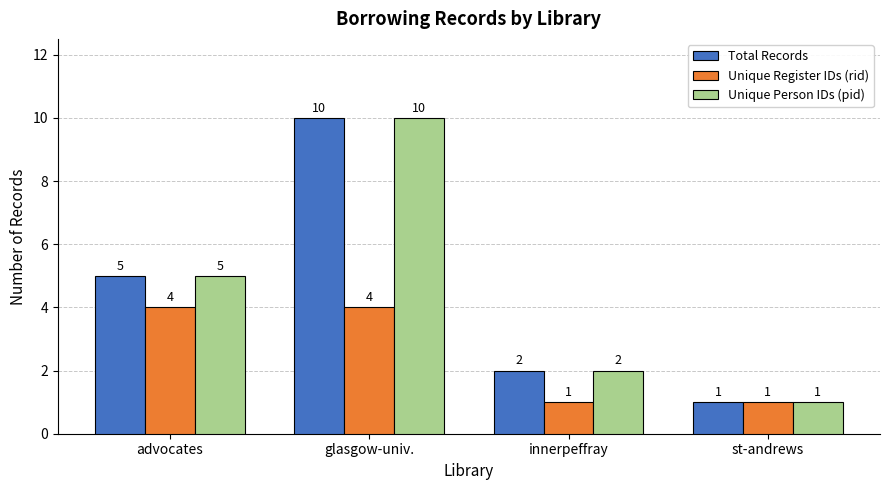

Rank the categories by Total Records value from lowest to highest.

st-andrews, innerpeffray, advocates, glasgow-univ.